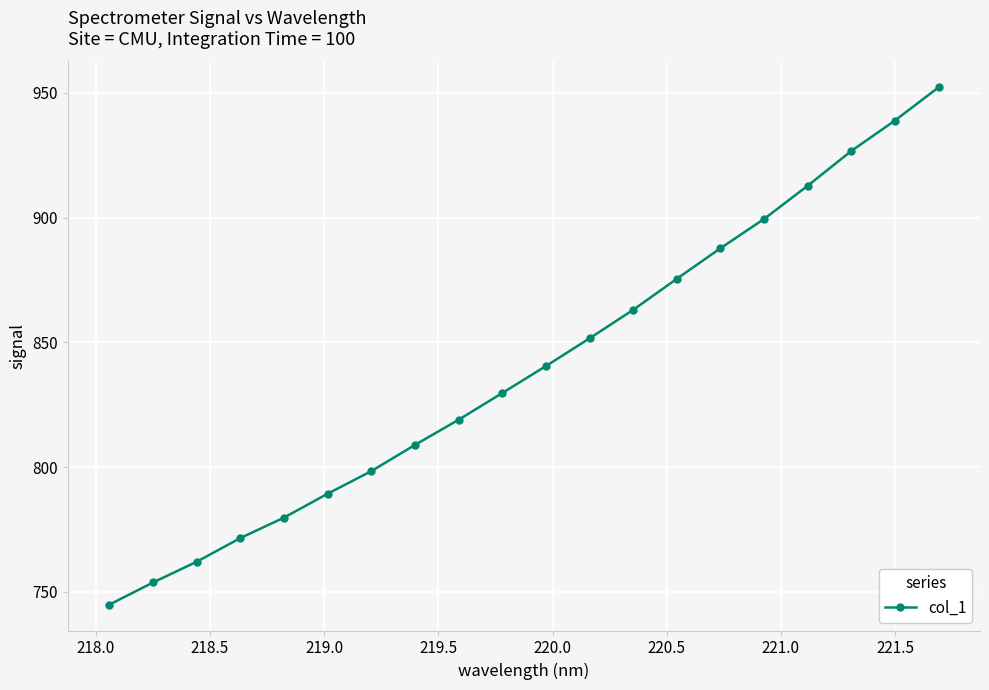

What is the maximum value shown in the chart?

952.2